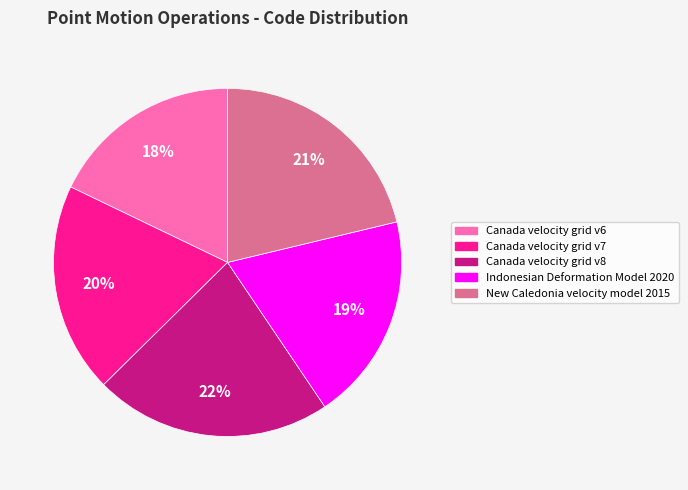

How many slices are in this pie chart?

5